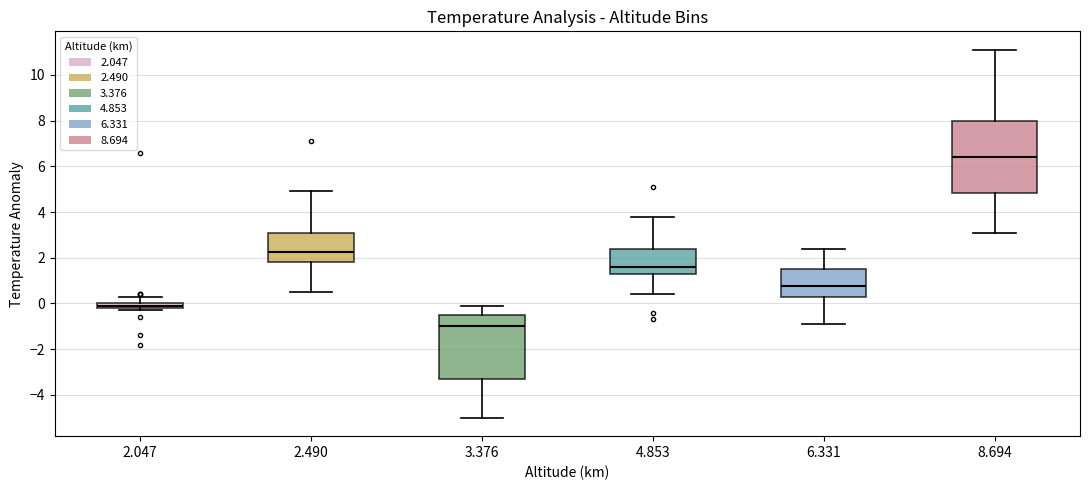

Where does the upper whisker of the box at x = 2.490 end on the y-axis? The values are not printed on the chart, so give them approximately, as read against the axis.

5.0